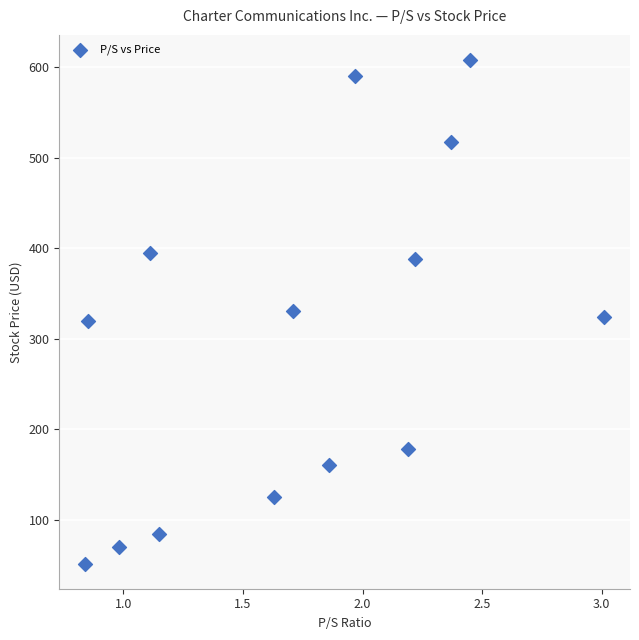

What is the range of Y values (max minus min)?

555.7